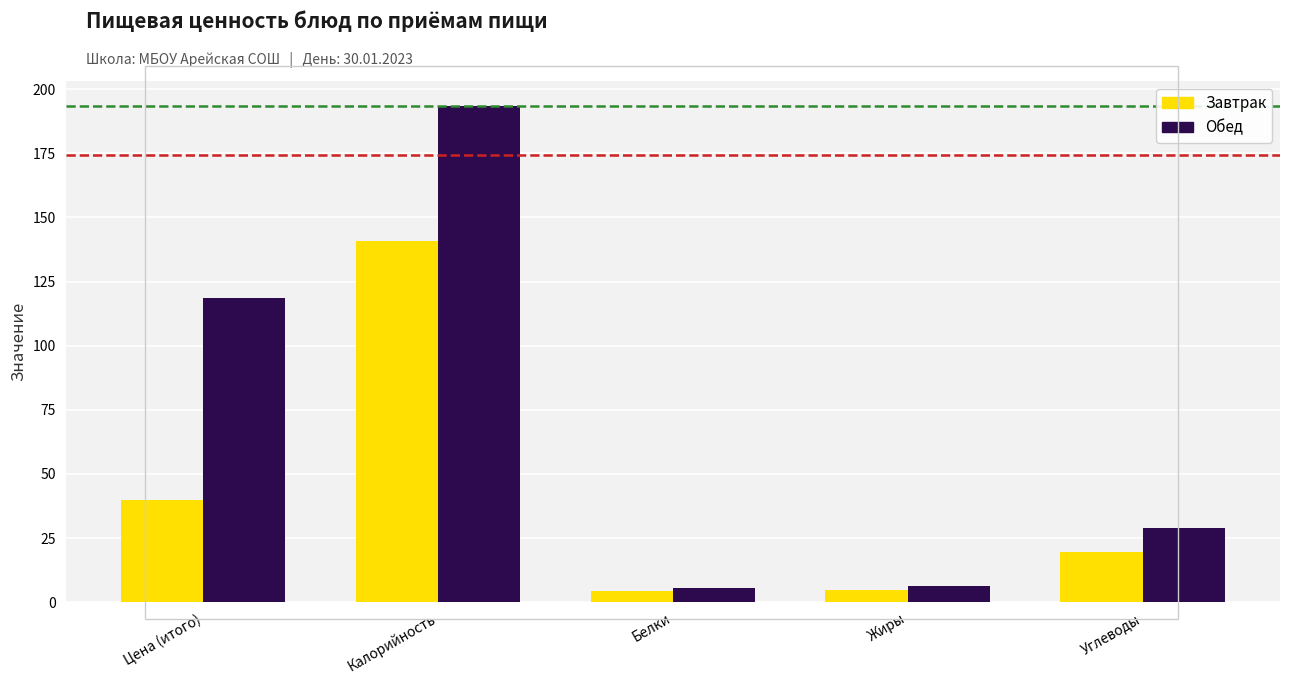

What is the value of the Завтрак bar at the 3rd from the left?

4.5